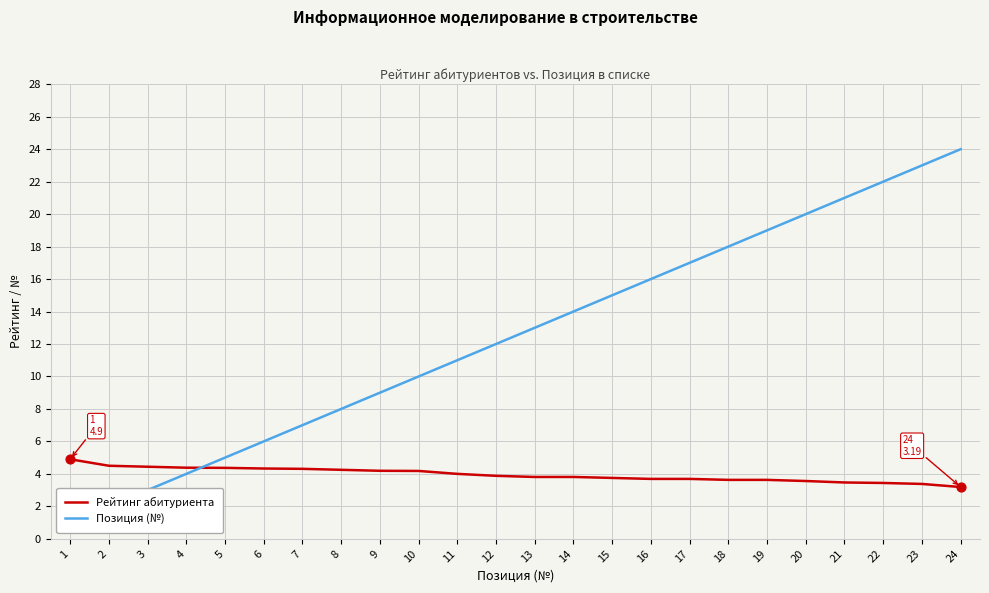

Which series contains the highest Y value?

Позиция (№)